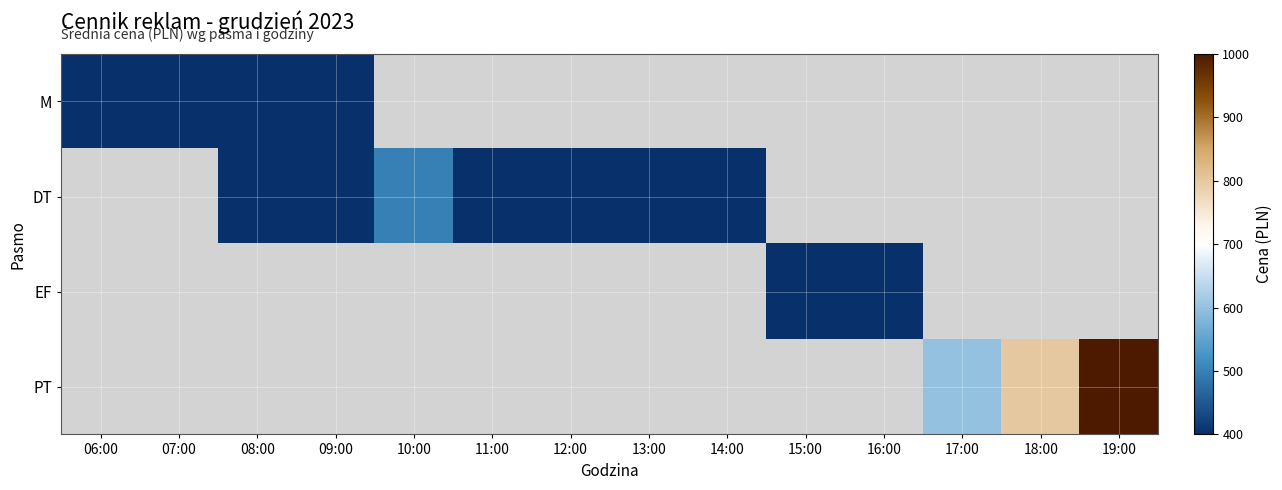

Reading left to right, list all the values displayed in this chart.

M: 06:00=400	07:00=400	08:00=400	09:00=400	10:00=0	11:00=0	12:00=0	13:00=0	14:00=0	15:00=0	16:00=0	17:00=0	18:00=0	19:00=0
DT: 06:00=0	07:00=0	08:00=400	09:00=400	10:00=500	11:00=400	12:00=400	13:00=400	14:00=400	15:00=0	16:00=0	17:00=0	18:00=0	19:00=0
EF: 06:00=0	07:00=0	08:00=0	09:00=0	10:00=0	11:00=0	12:00=0	13:00=0	14:00=0	15:00=400	16:00=400	17:00=0	18:00=0	19:00=0
PT: 06:00=0	07:00=0	08:00=0	09:00=0	10:00=0	11:00=0	12:00=0	13:00=0	14:00=0	15:00=0	16:00=0	17:00=600	18:00=800	19:00=1000